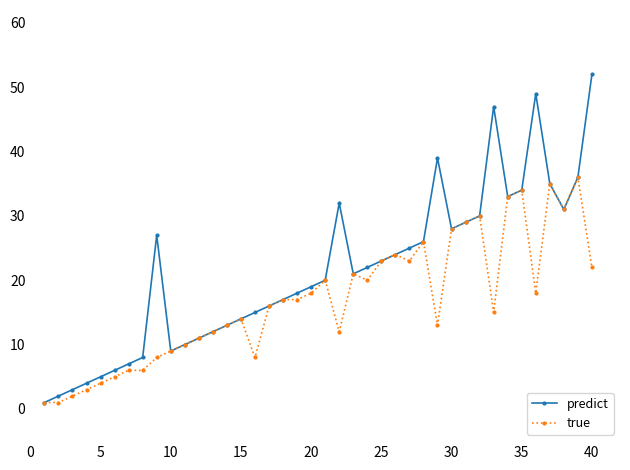

What is the lowest value of the predict series?

1